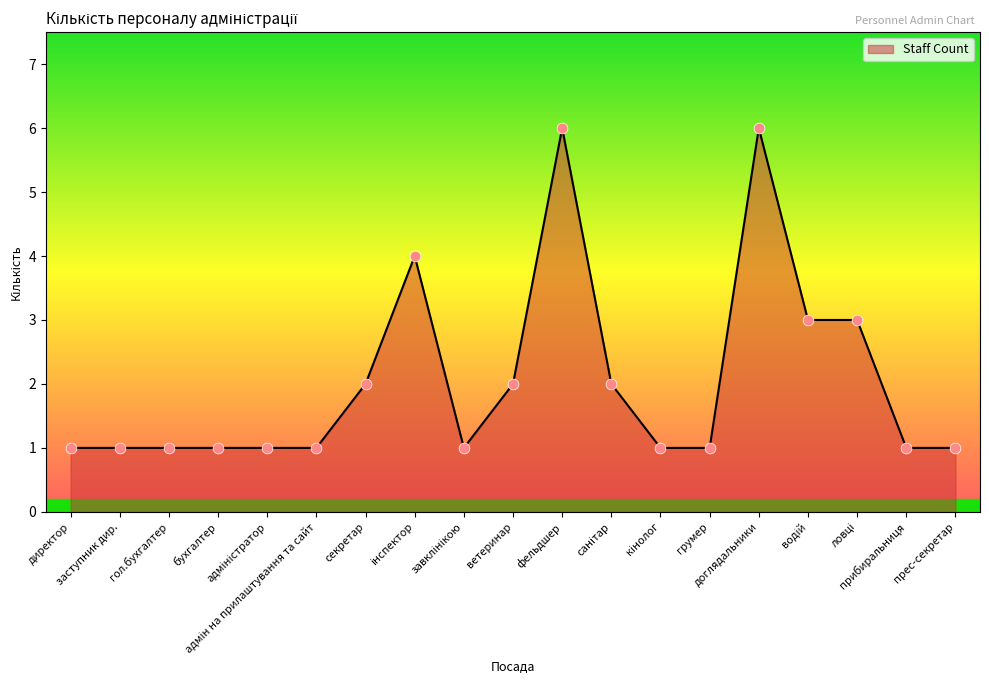

Approximately how many times larger is the value at заступник дир. compared to ветеринар?

0.5